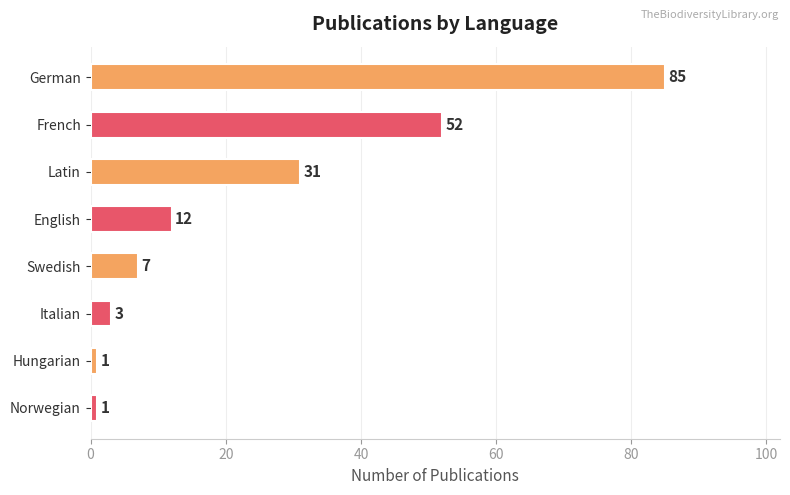

What is the greatest value displayed?

85